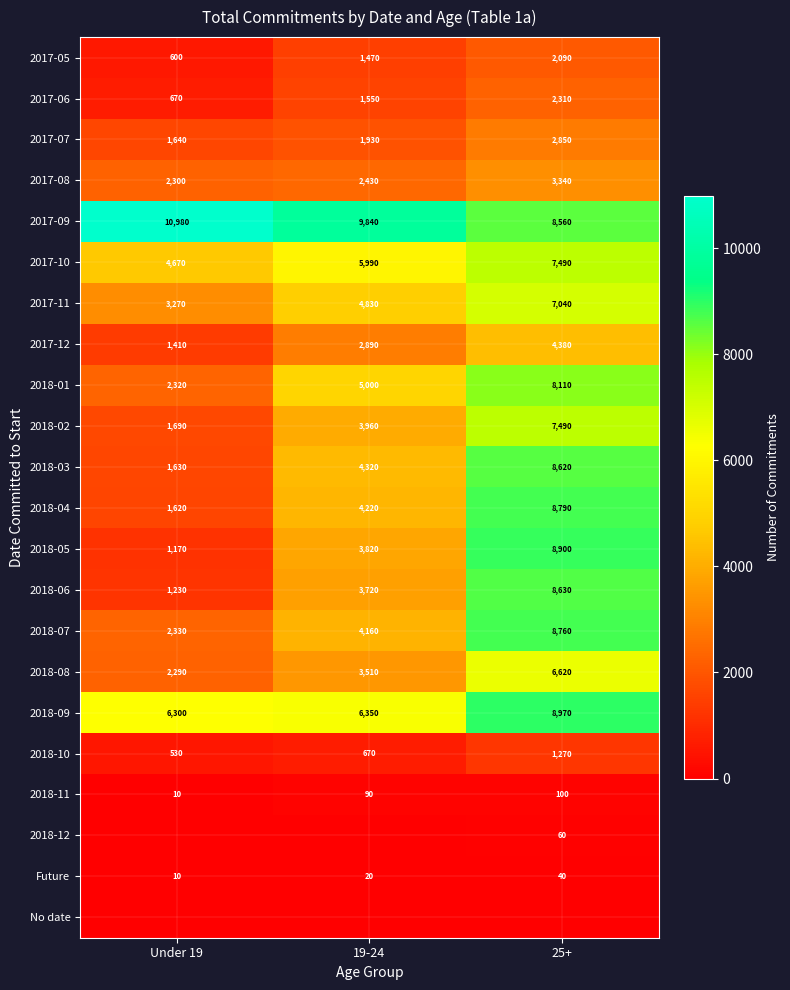

How many data points in 2018-06 are less than 3720?

1